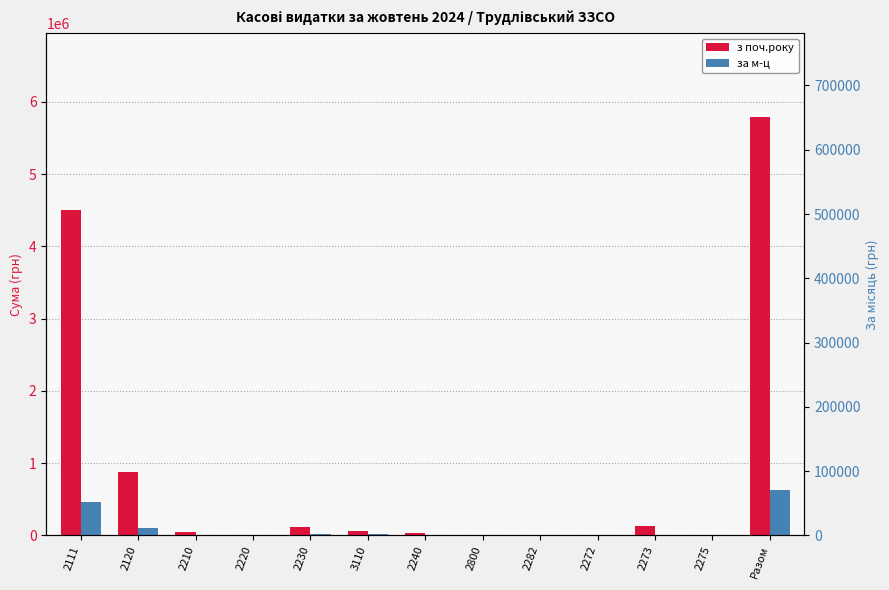

What is the label of the 13th bar from the right?

2111